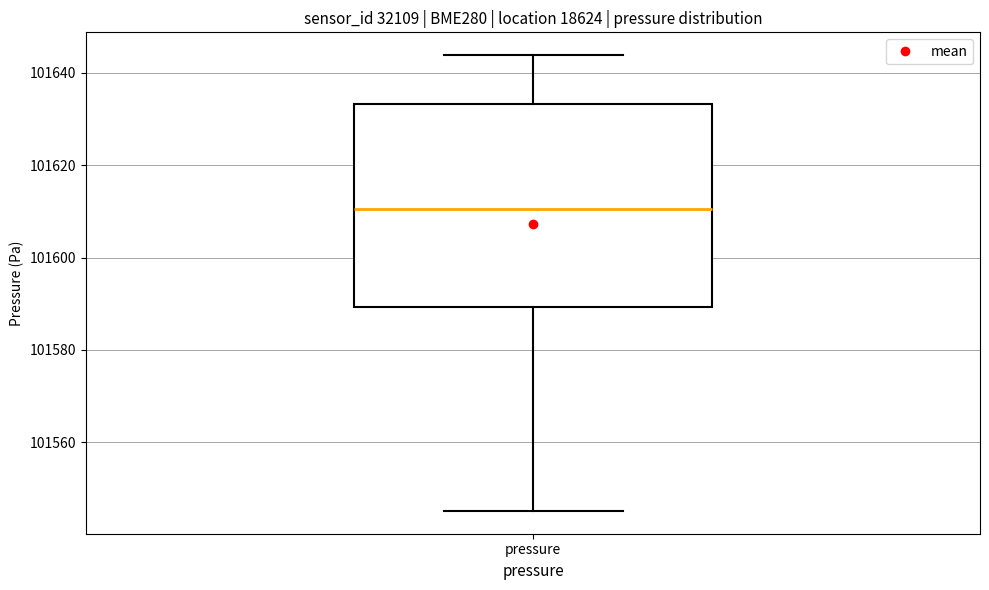

Where does the median line of the box for pressure sit on the y-axis? The values are not printed on the chart, so give them approximately, as read against the axis.

101610